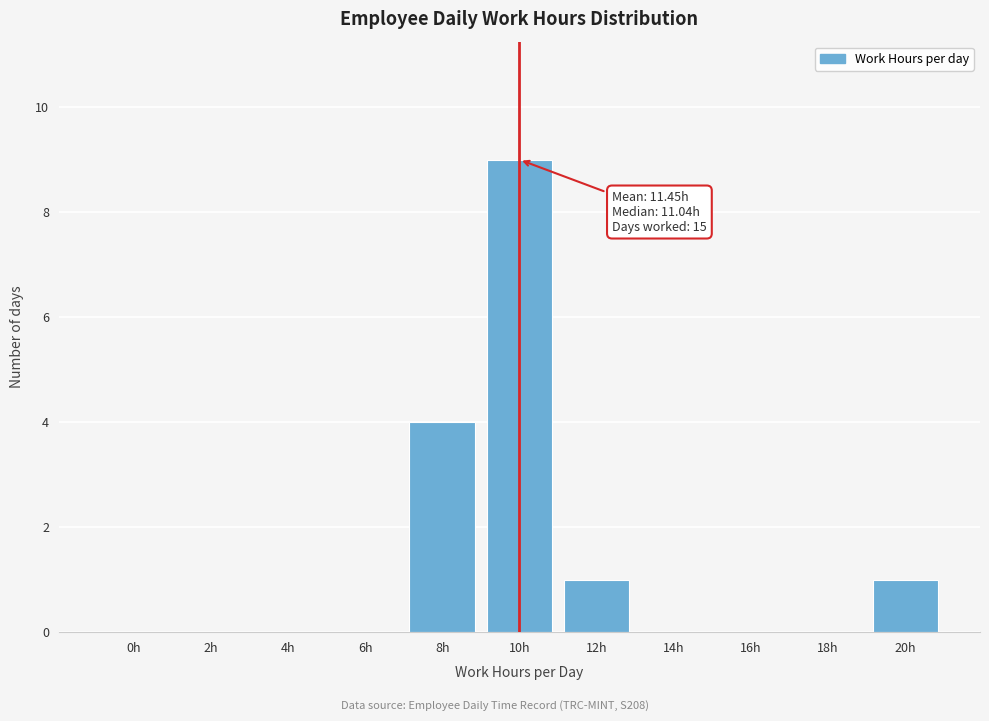

Reading left to right, list all the values displayed in this chart.

0h=0	2h=0	4h=0	6h=0	8h=4	10h=9	12h=1	14h=0	16h=0	18h=0	20h=1